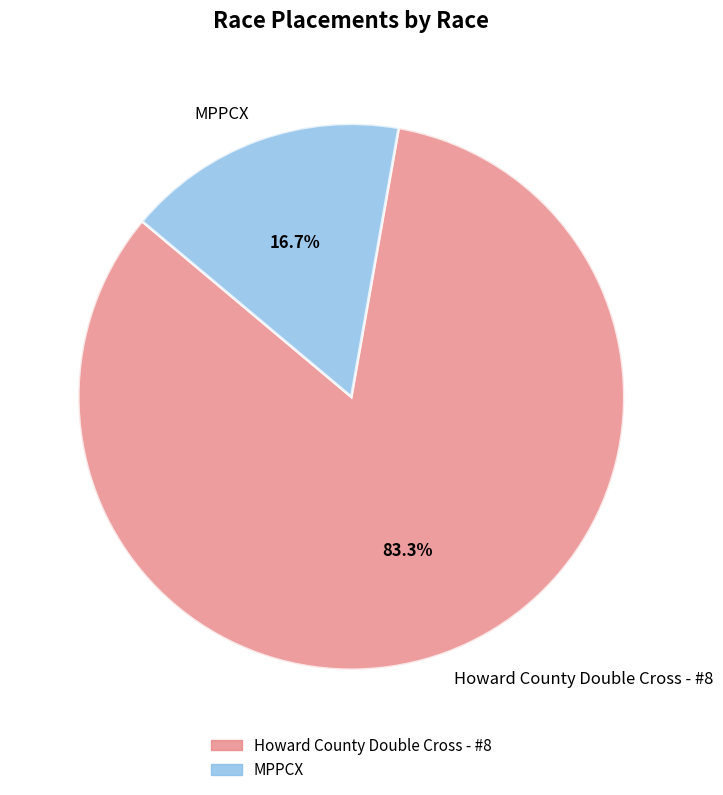

What is the ratio of the value at Howard County Double Cross - #8 to the value at MPPCX?

5.0